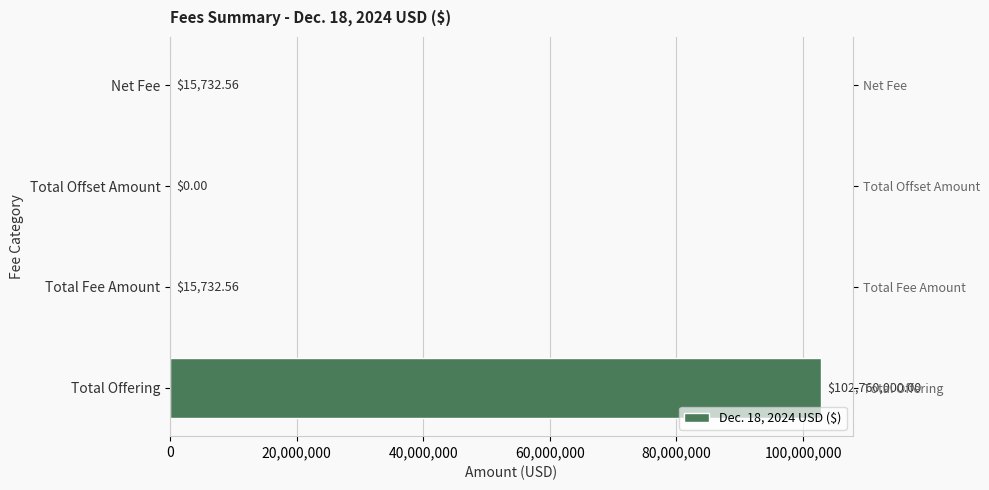

What is the average value?

25697866.3